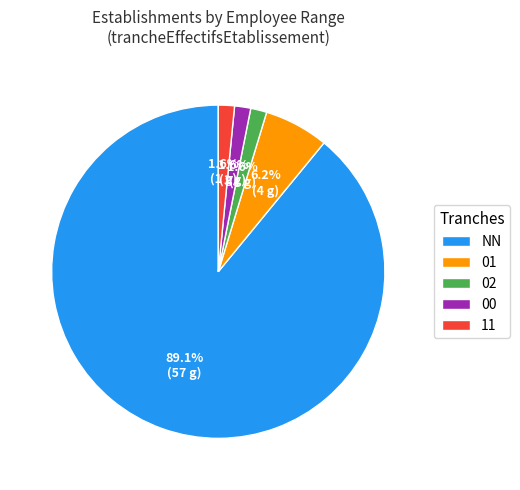

Which category has the biggest portion of the pie?

NN